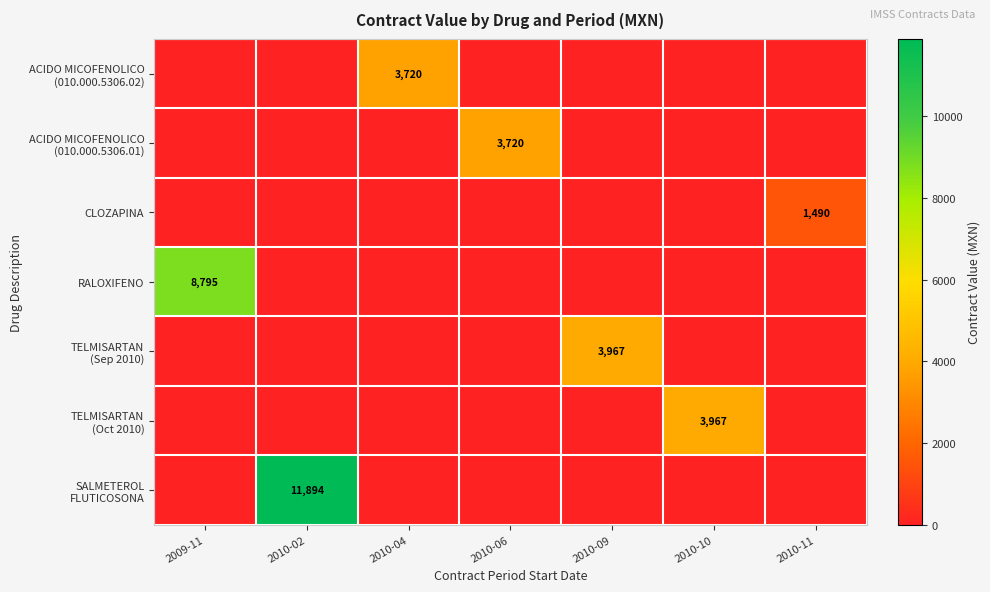

Is it true that RALOXIFENO equals 5737 at 2009-11?

False